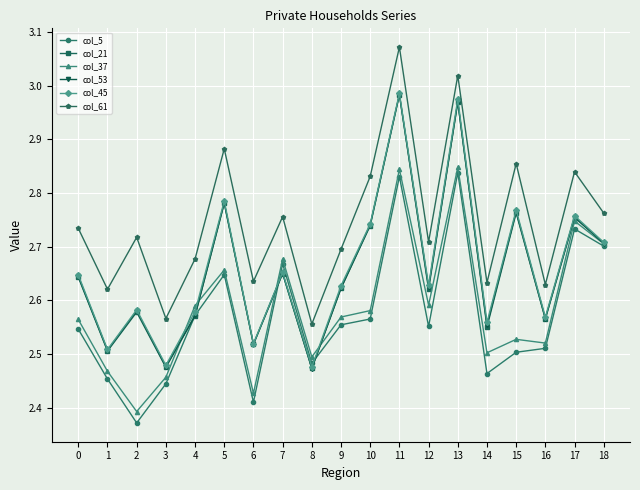

The value of col_61 at 12 is 4.2. True or false?

False